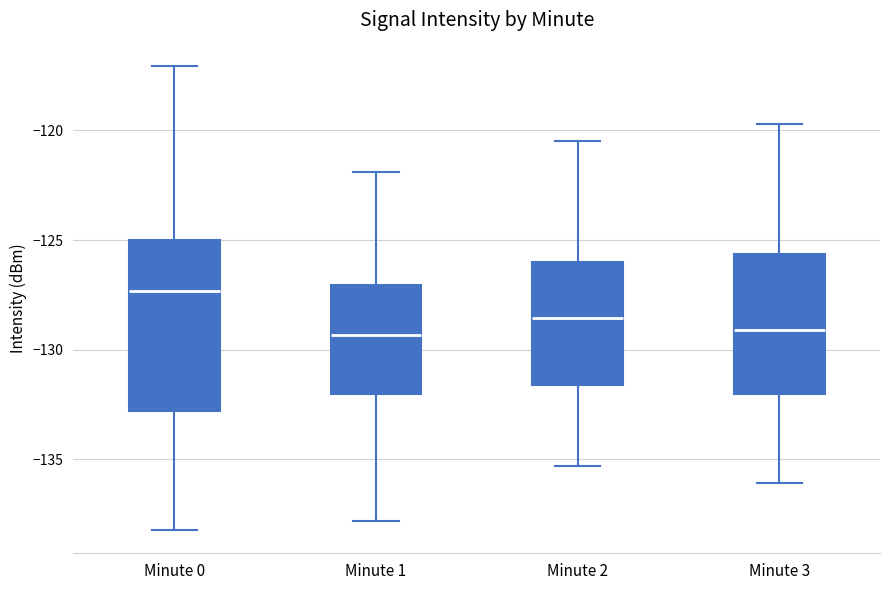

Comparing the boxes themselves (not the whiskers), which one is the tallest?

Minute 0